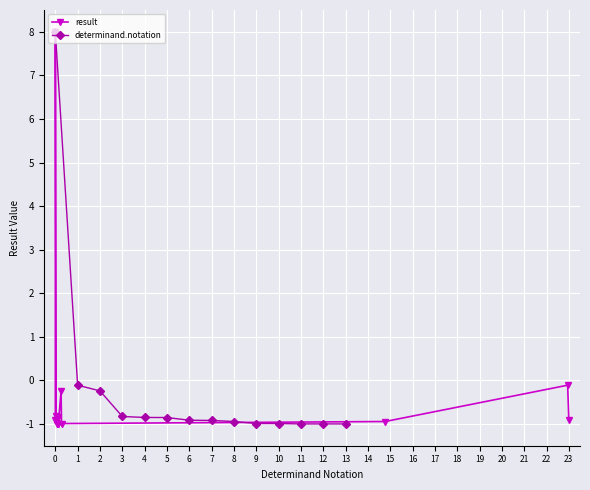

True or false: result and determinand.notation cross at least once.

True